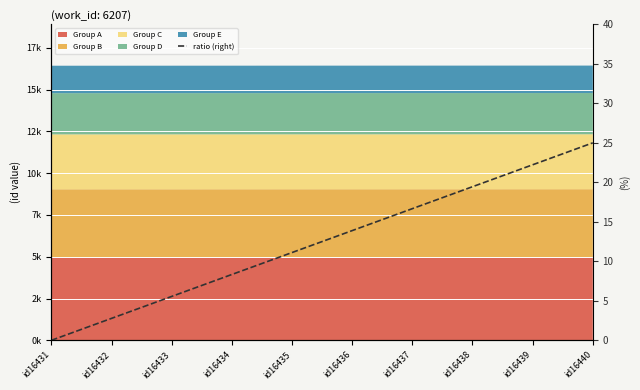

What value does the data have at id16434?

8.3